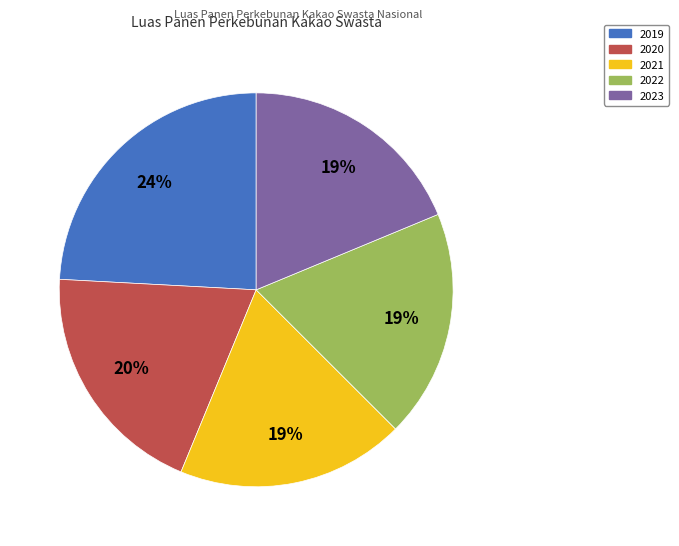

Approximately how many times larger is the value at 2022 compared to 2021?

1.0